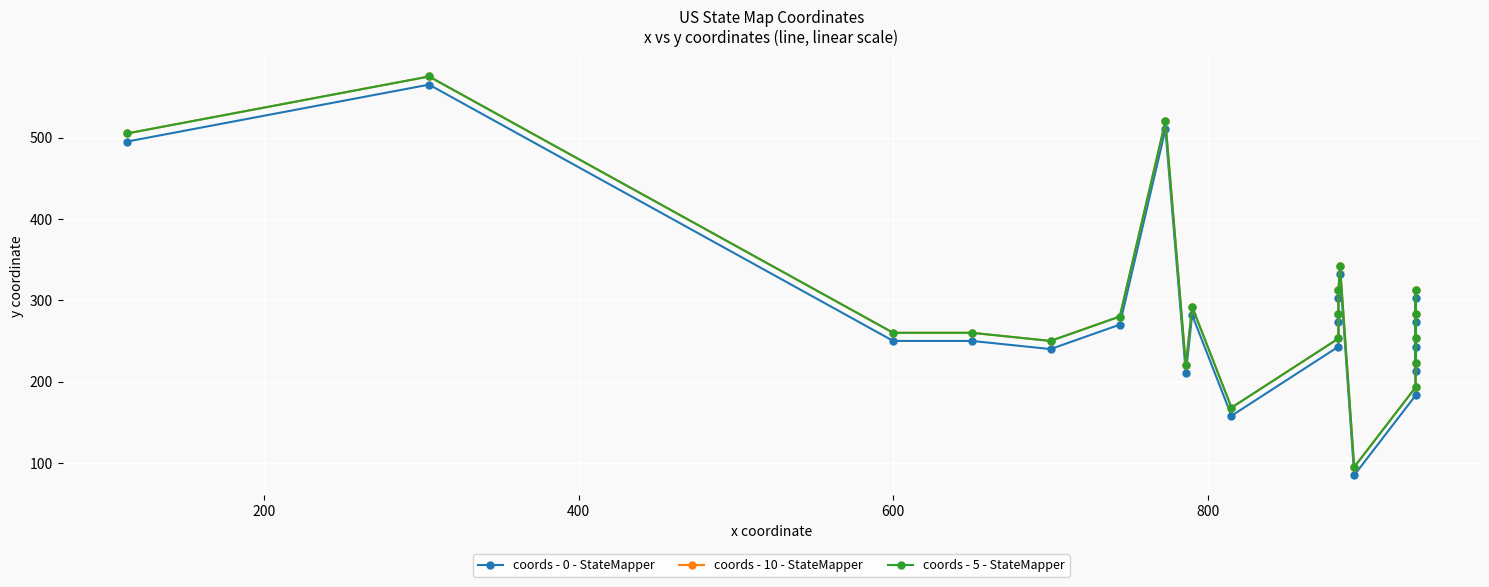

True or false: coords - 5 - StateMapper and coords - 0 - StateMapper cross at least once.

False